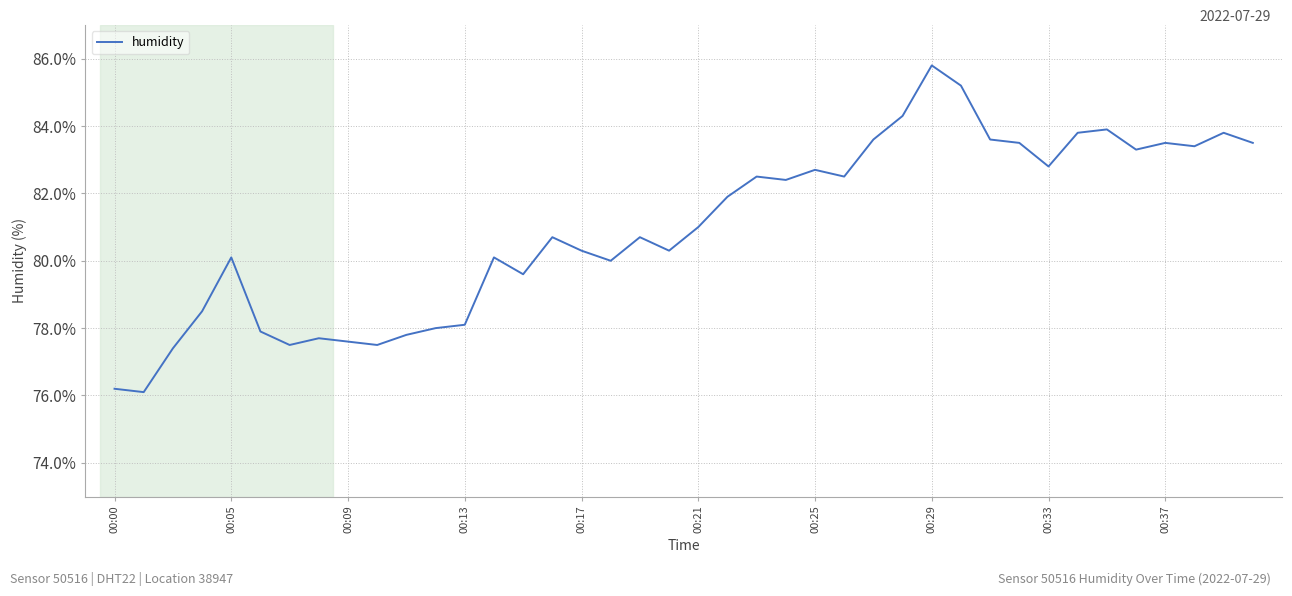

True or false: there are more than 0 points higher than both neighbors.

True